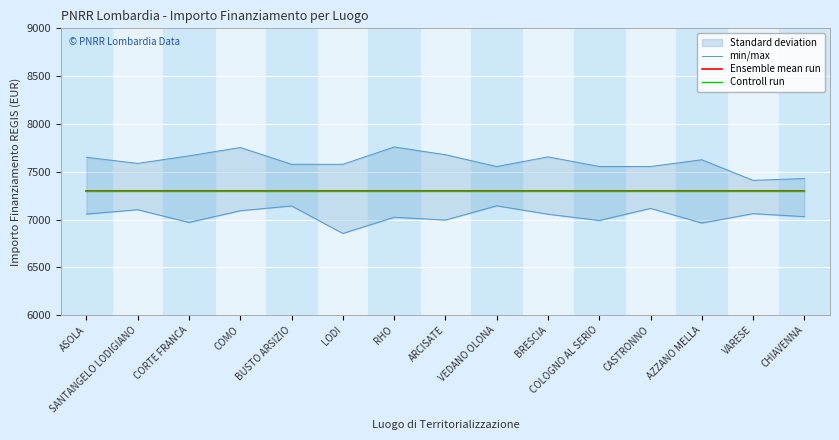

What is the label of the 11th point from the left?

COLOGNO AL SERIO